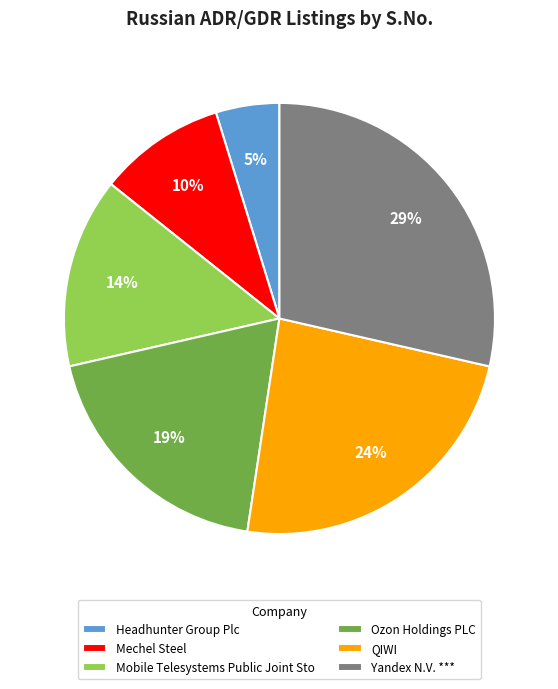

What is the largest slice in the pie chart?

Yandex N.V. ***